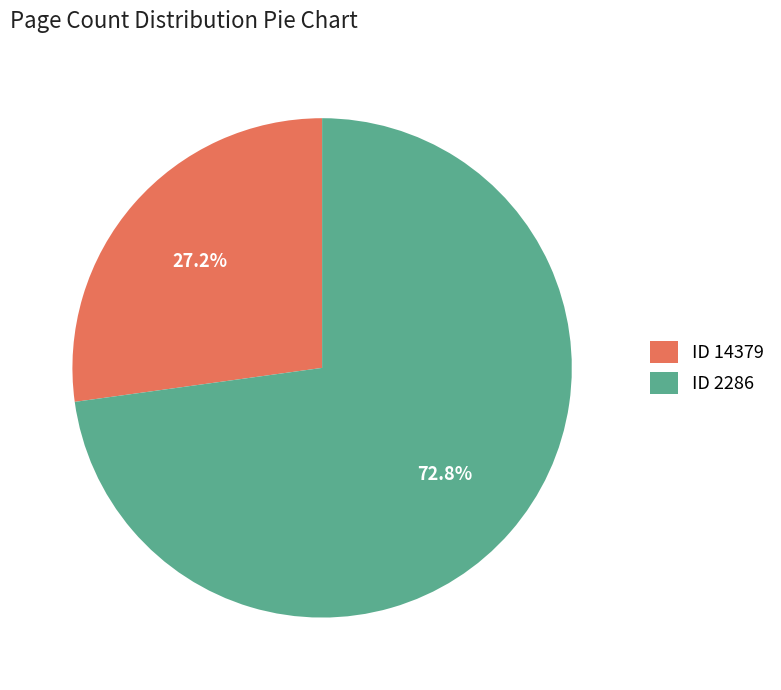

Which category has the smallest portion of the pie?

ID 14379